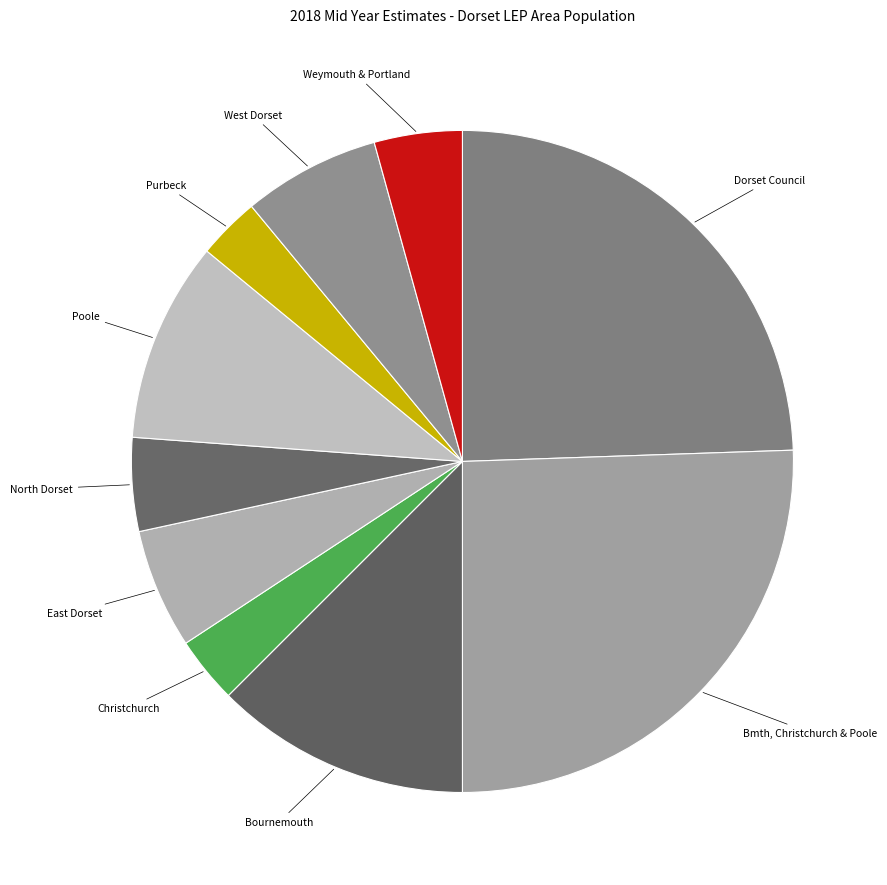

Is there any slice that represents more than half of the pie?

No